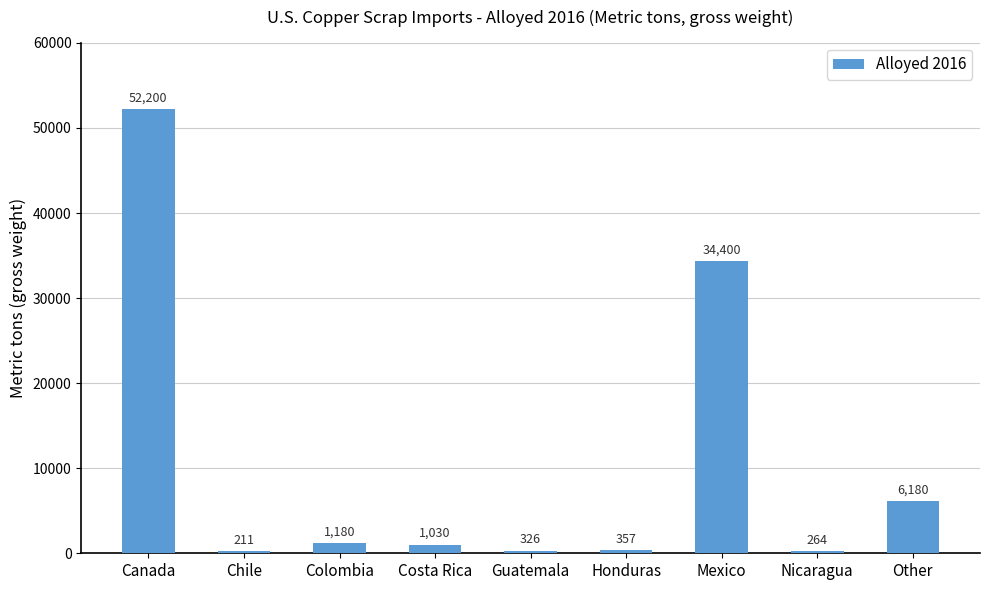

How many series are shown in this chart?

1